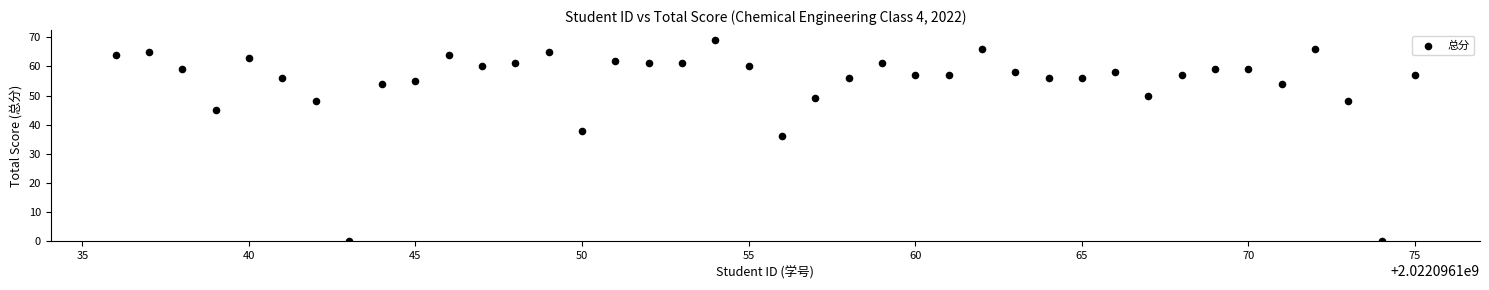

What Y value in the scatter plot is closest to 34?

36